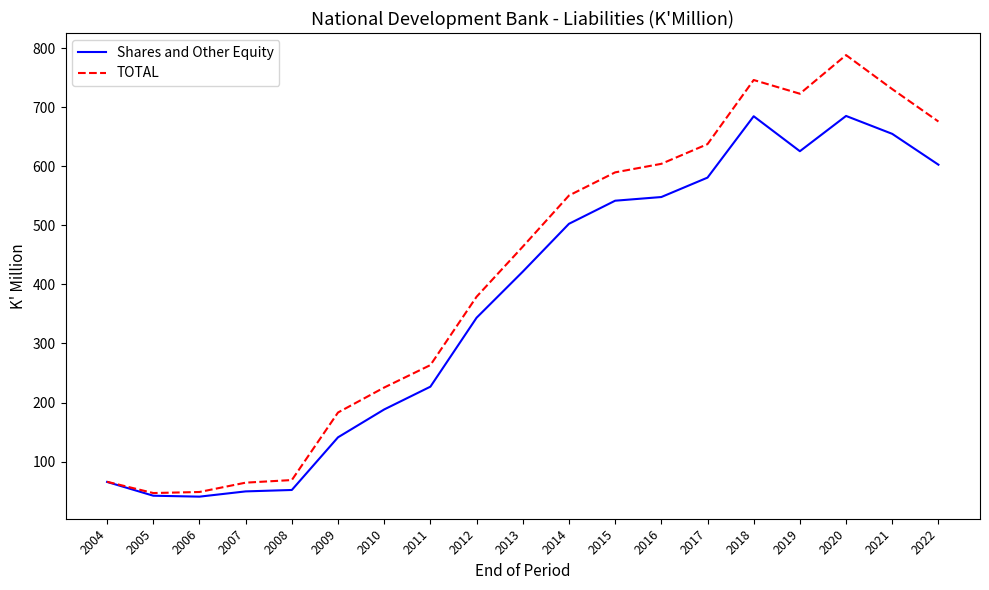

What is the greatest value displayed?

788.1